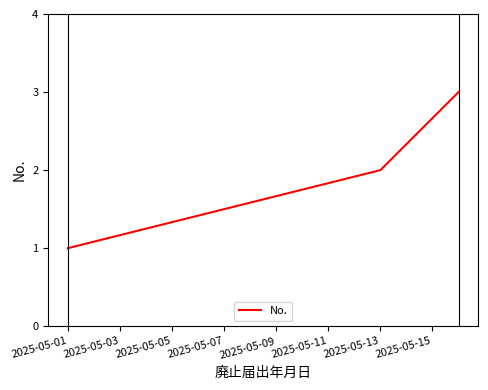

What is the sum of all values?

6